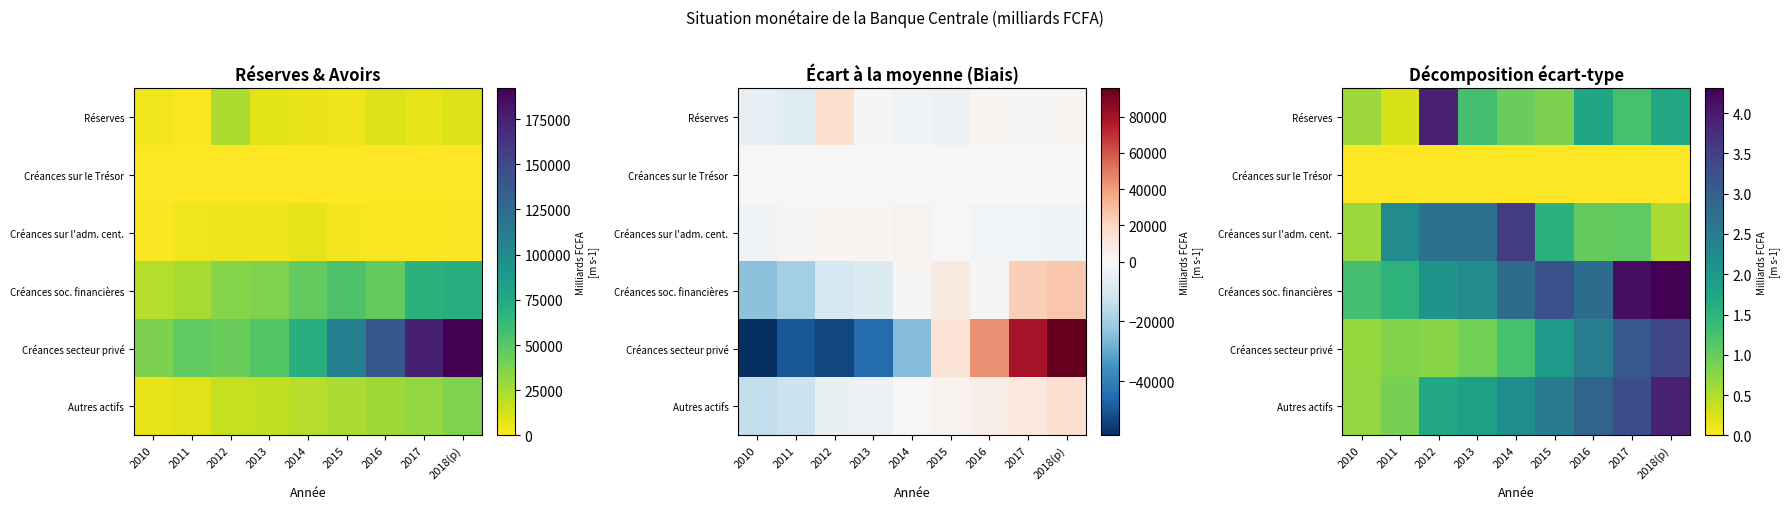

True or false: Créances secteur privé has a value of 1.0 at 2010.

False